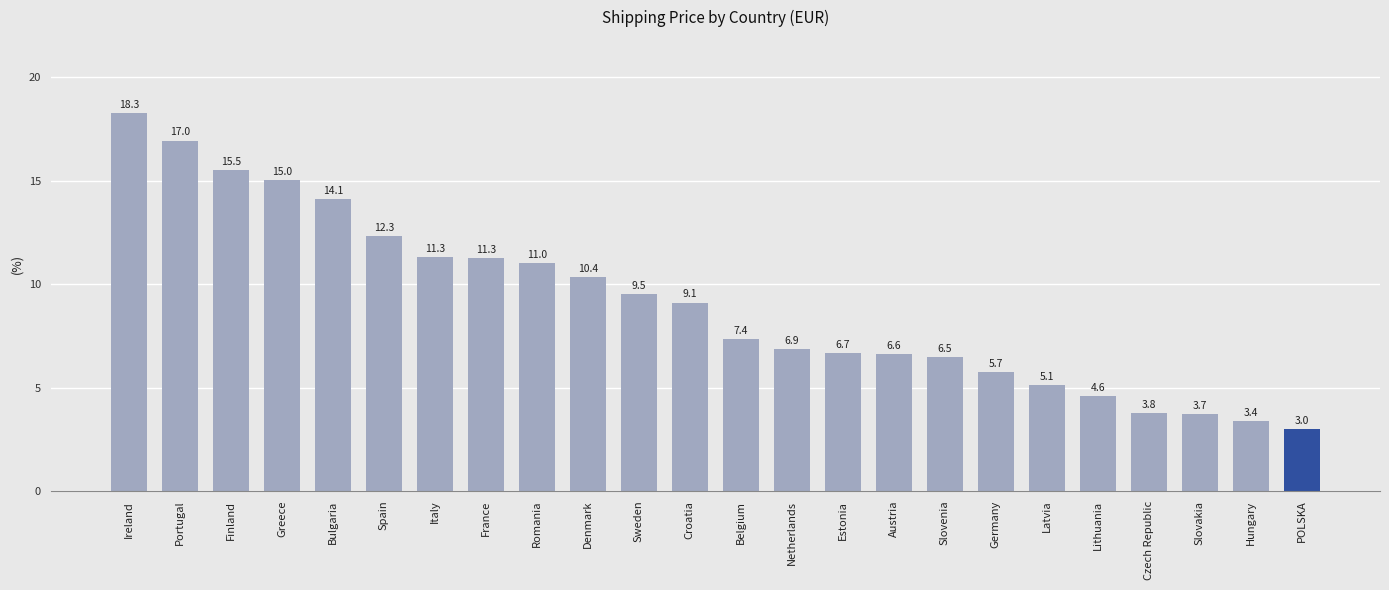

The chart shows a value of 5.1 at France. True or false?

False